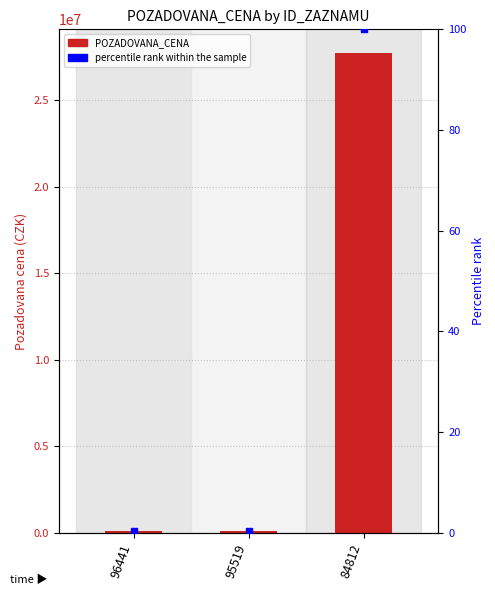

At which label is the value closest to 13900500?

96441